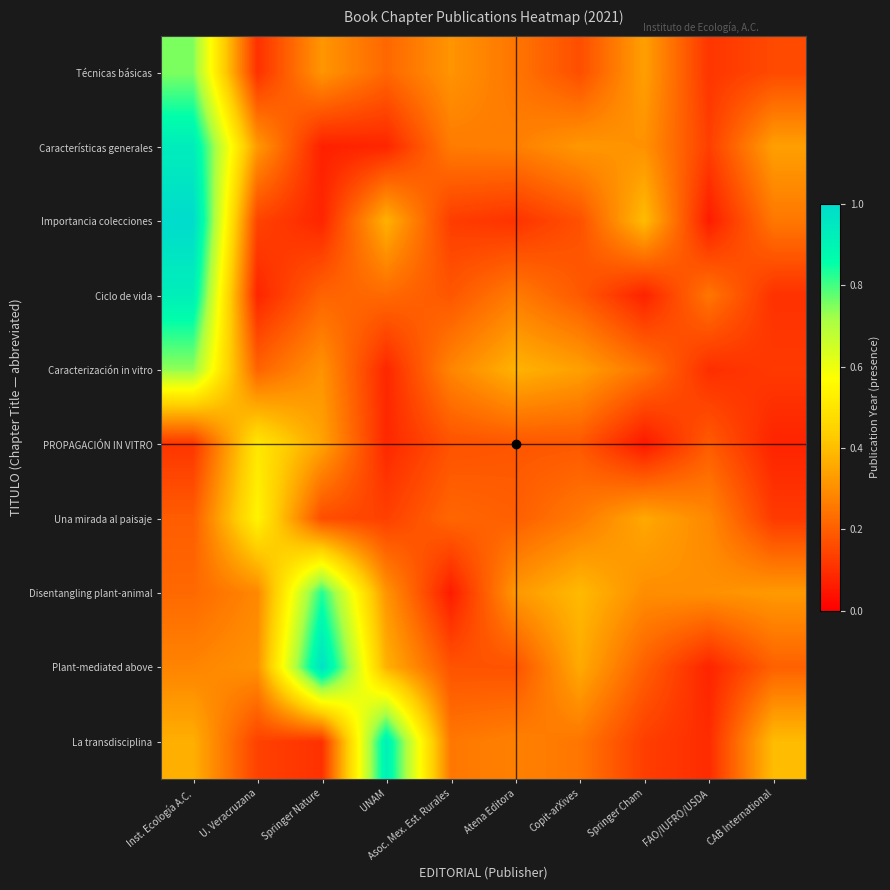

How many distinct data groups are displayed?

10